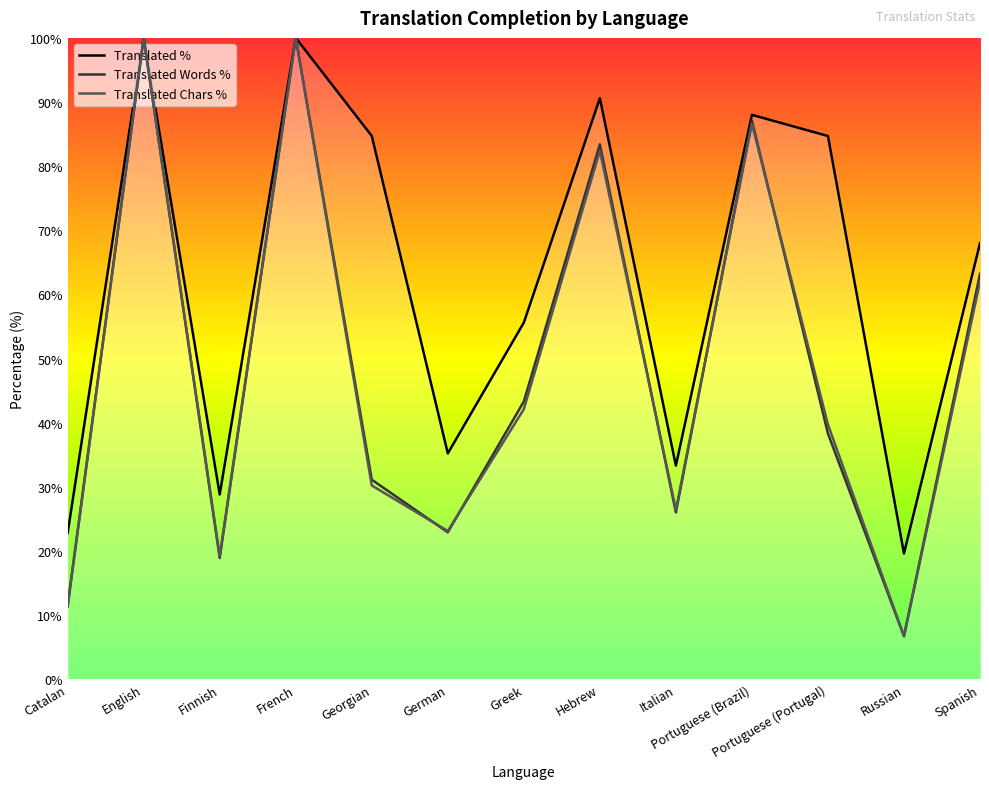

Which category has the highest value in the Translated Words % series?

English